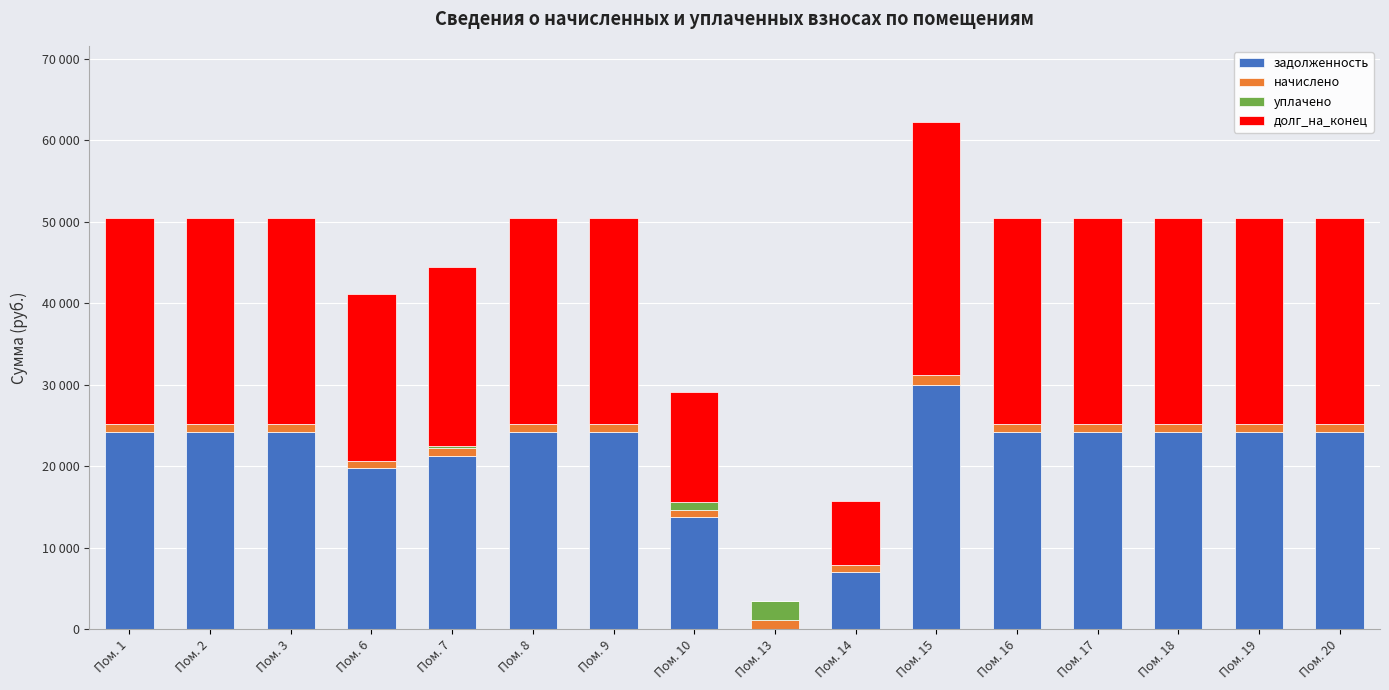

Is it true that начислено equals 996.0 at Пом. 19?

True